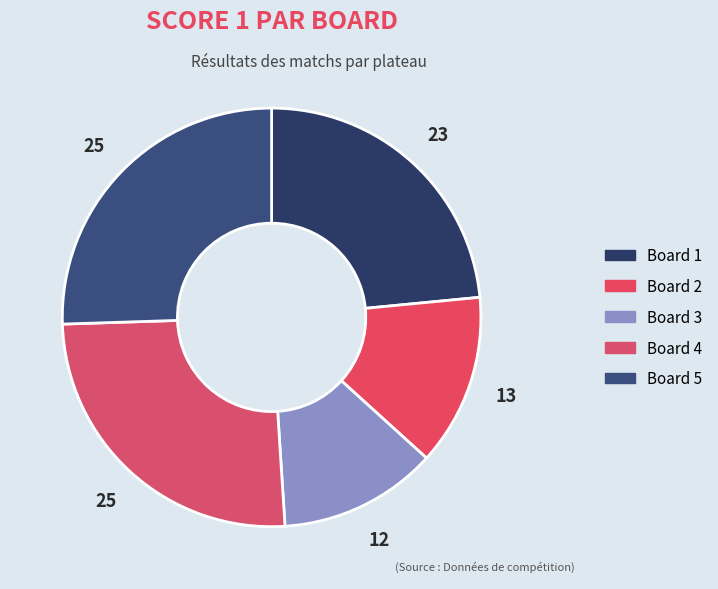

Which has a higher value, Board 2 or Board 1?

Board 1